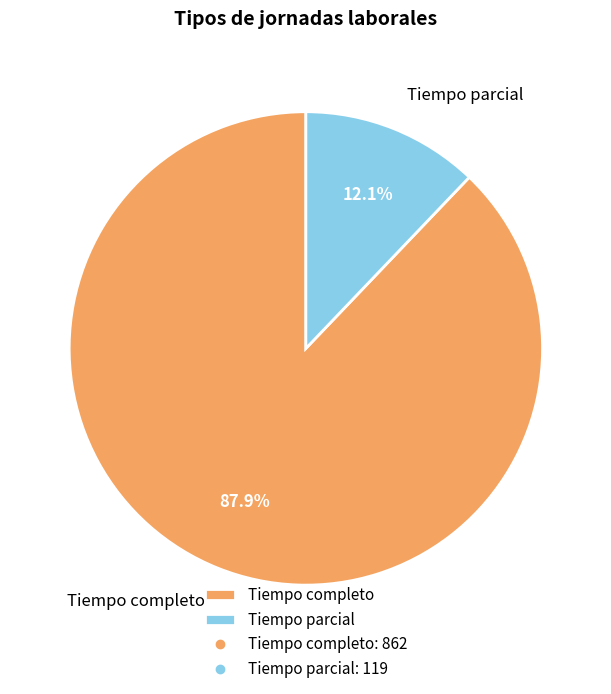

Is it true that Tiempo parcial is 12% of the pie?

True